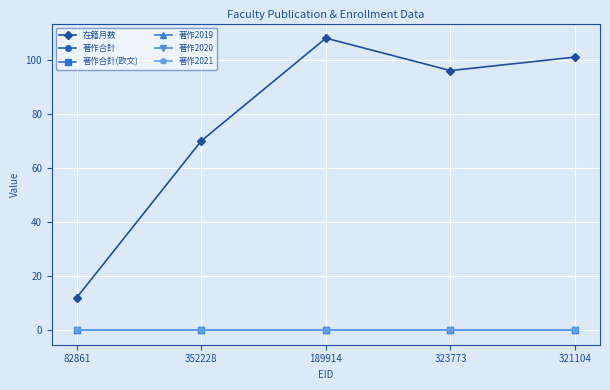

What is the value of the 在籍月数 point at the 3rd from the left?

108